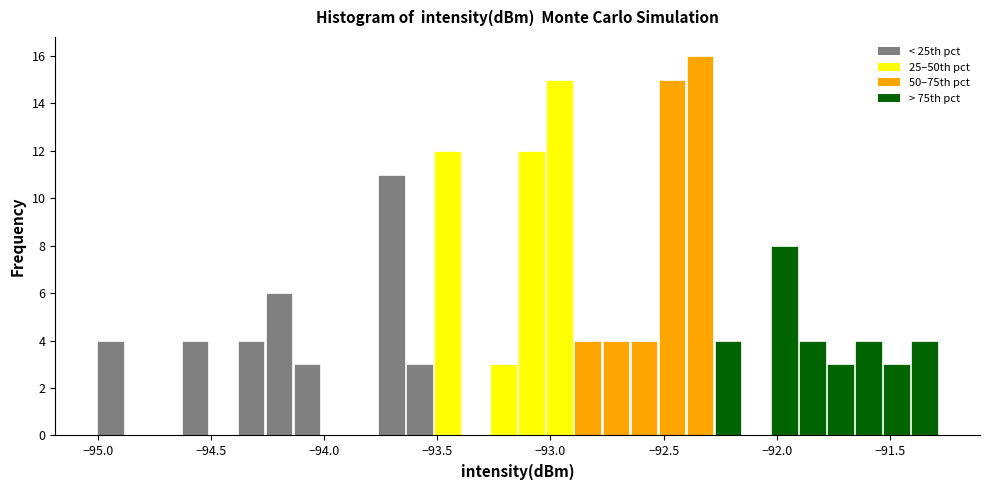

Read against the x-axis, roughly where is the centre of the tallest bar?

-92.35